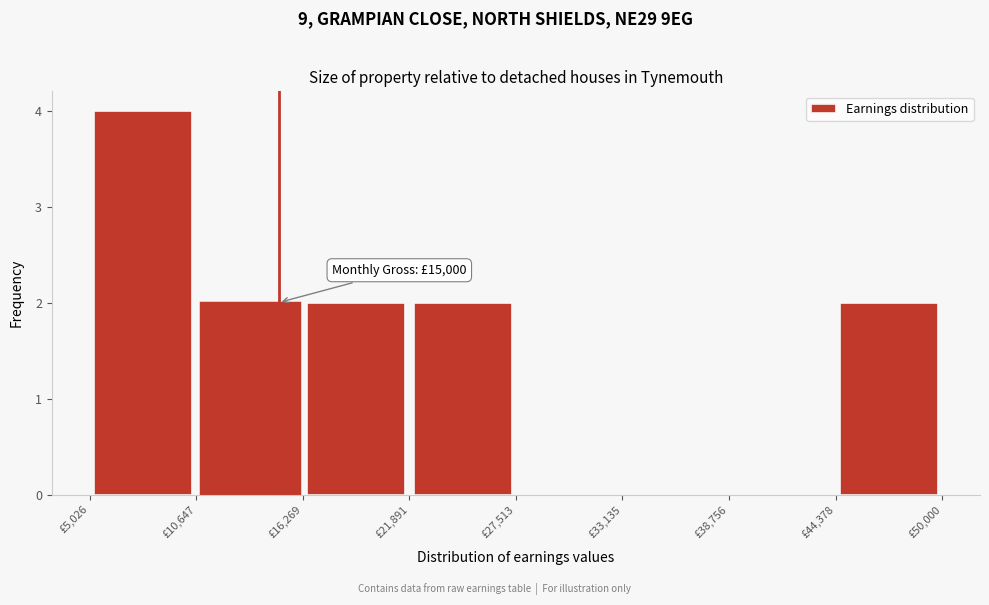

Which range on the x-axis has the tallest bar?

5000 to 11000